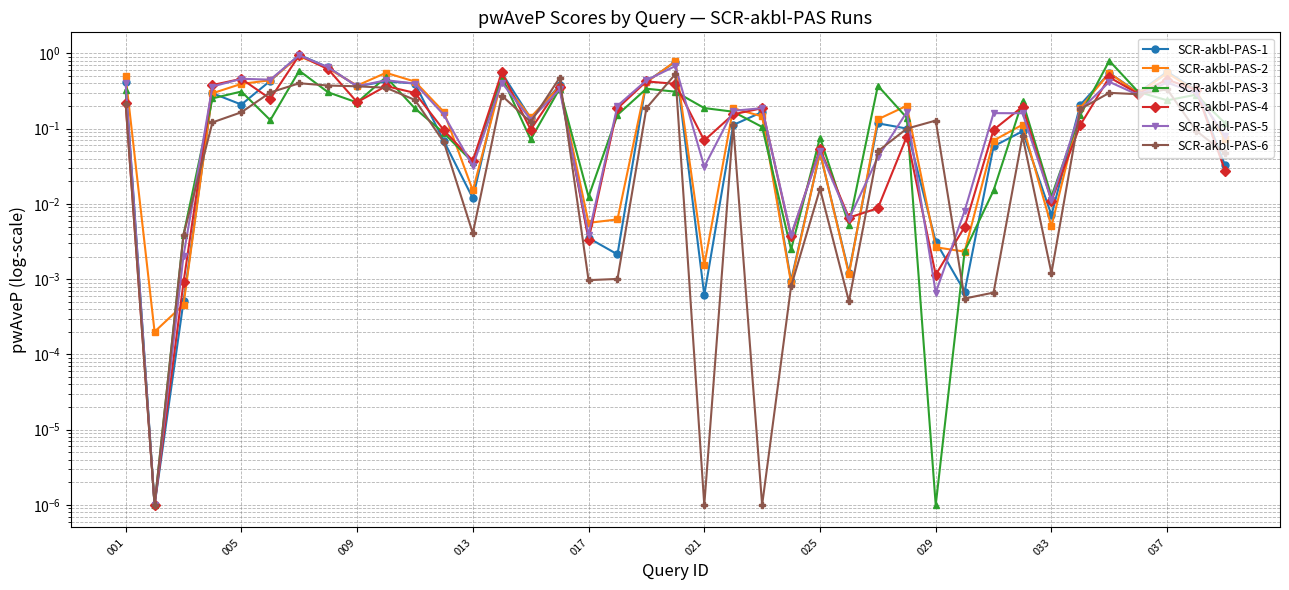

What is the difference between the highest and lowest values at 34?

0.5